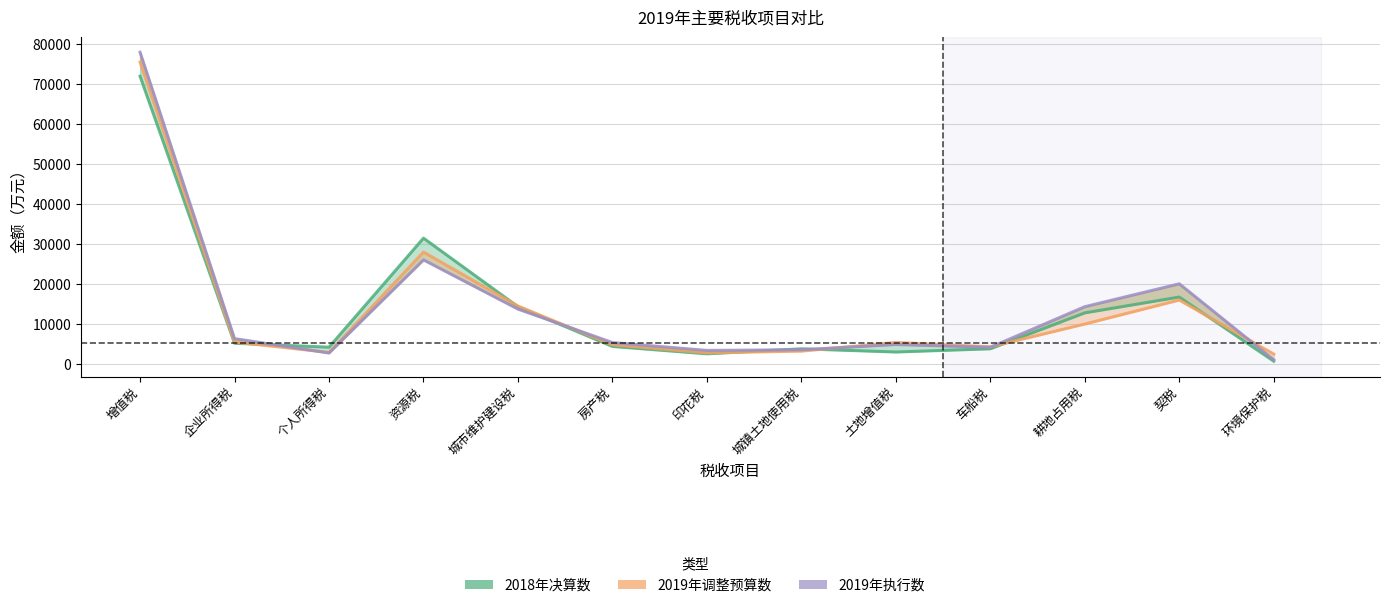

Does the chart have visible grid lines?

Yes